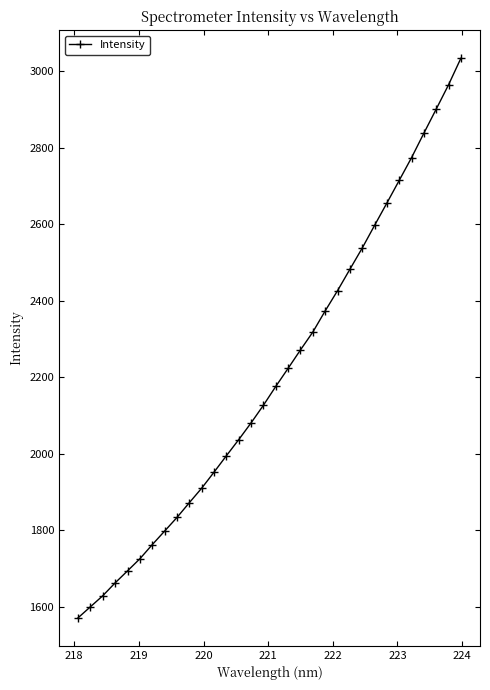

What is the maximum value shown in the chart?

3033.2